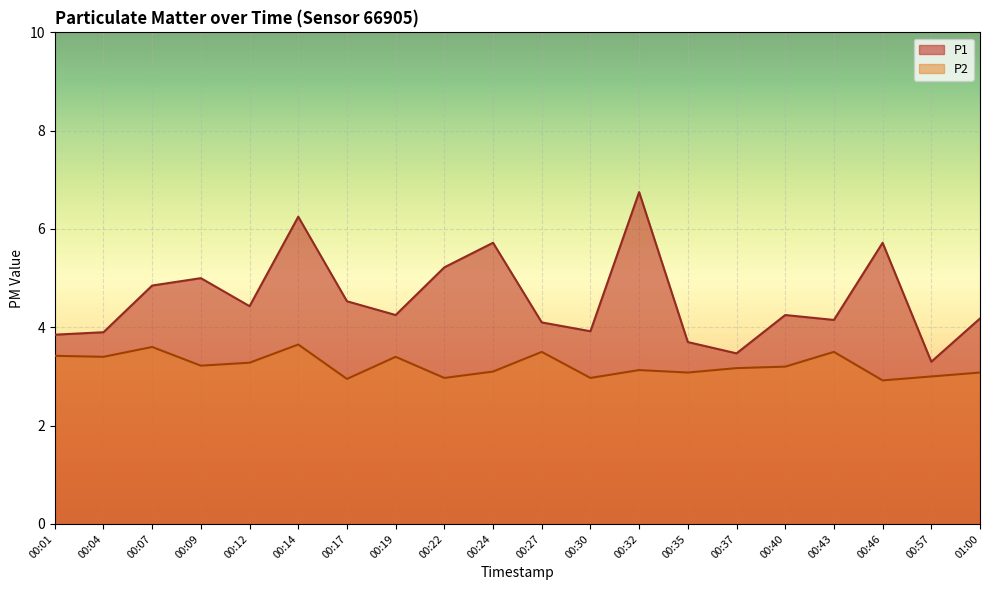

The P1 series shows 3.9 at 00:30. True or false?

True